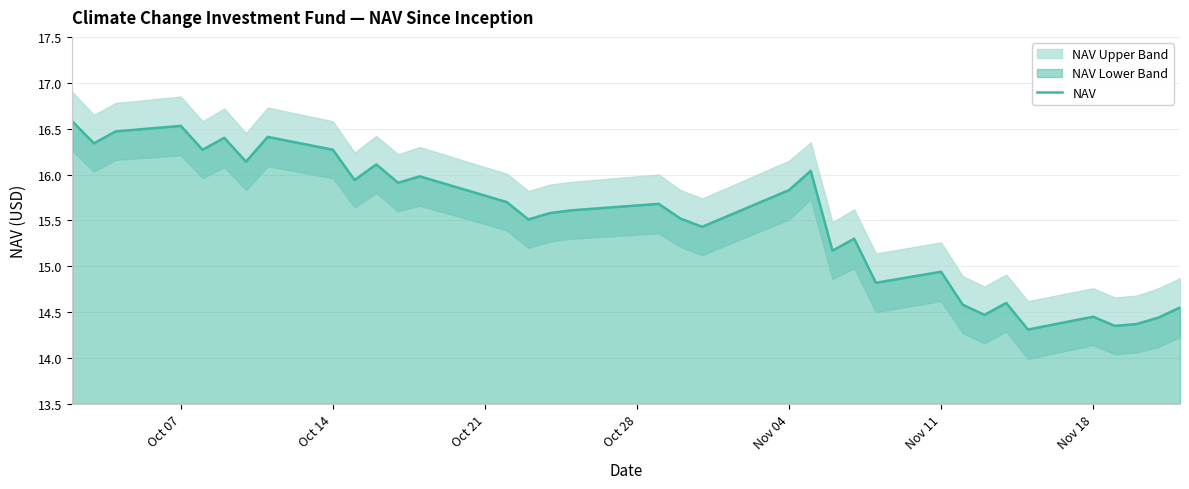

What is the highest value of the NAV series?

16.6